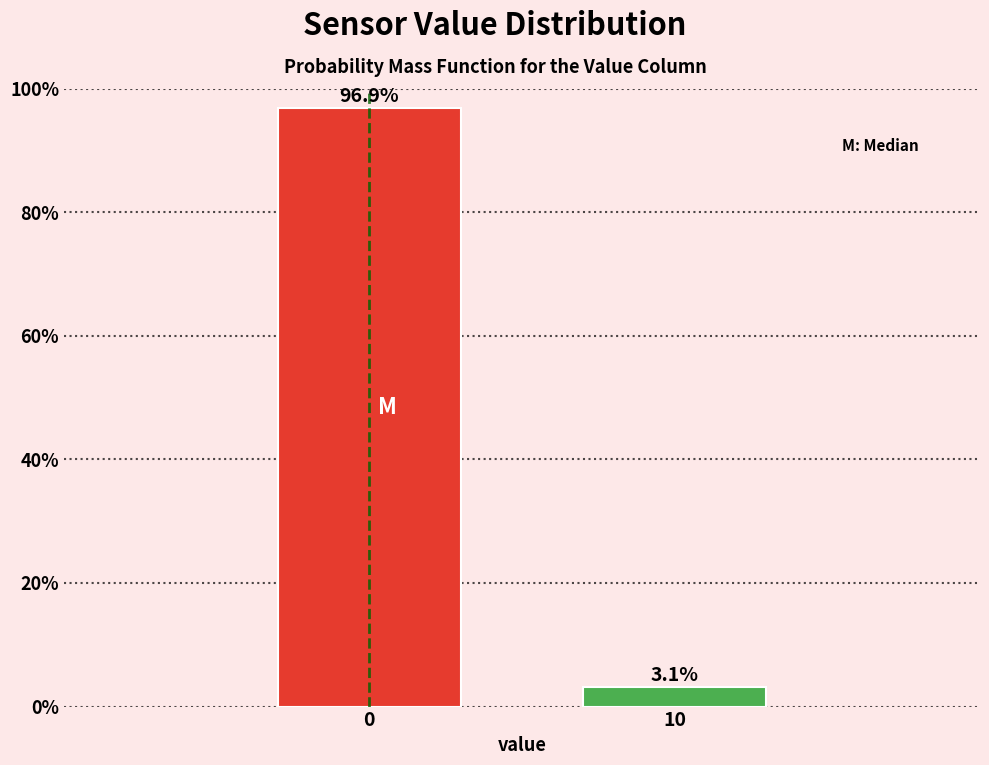

Reading left to right, extract all data points from this chart.

0=96.9	10=3.1